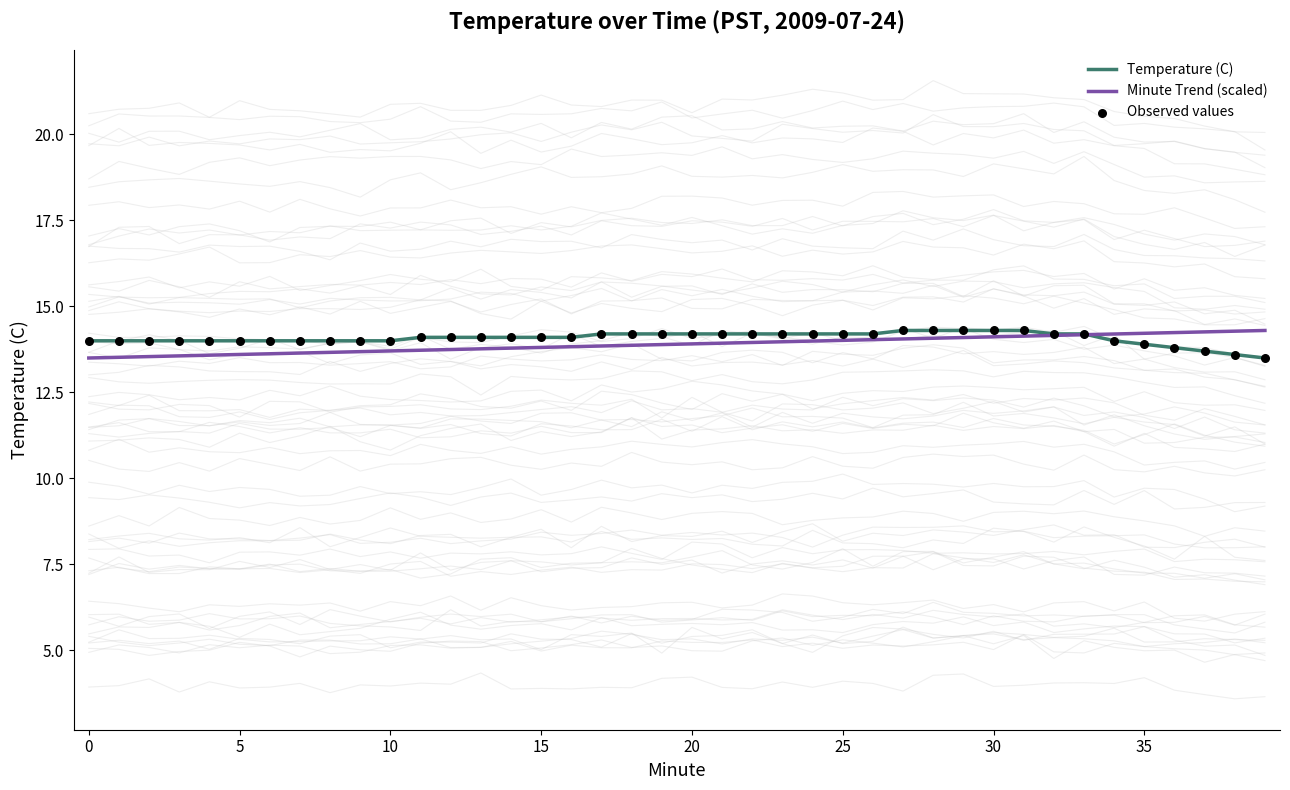

At how many categories does at least one series exceed 14?

29